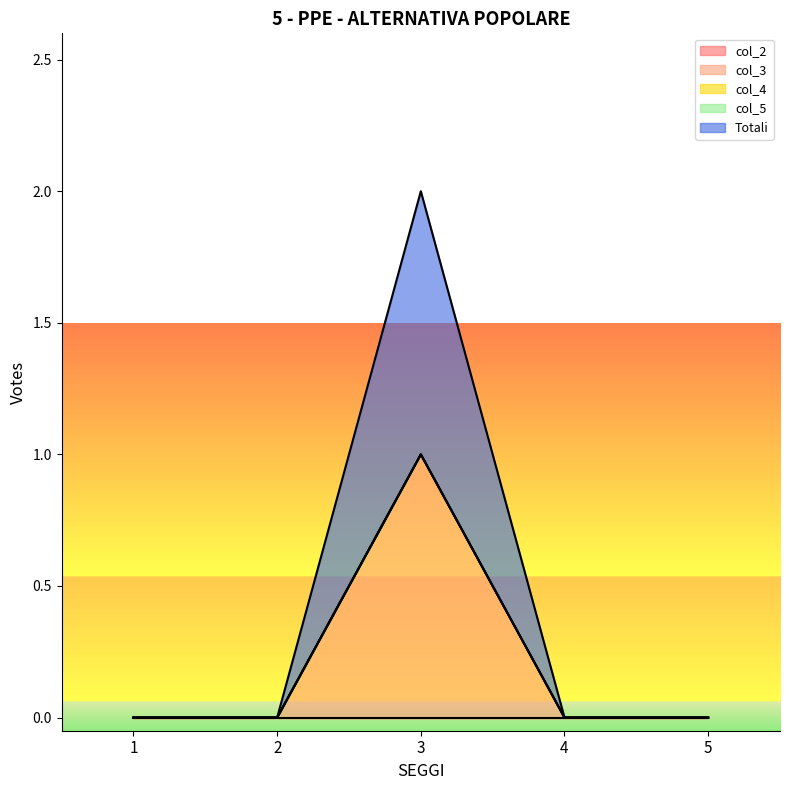

True or false: col_4 has more than 1 points higher than both neighbors.

False